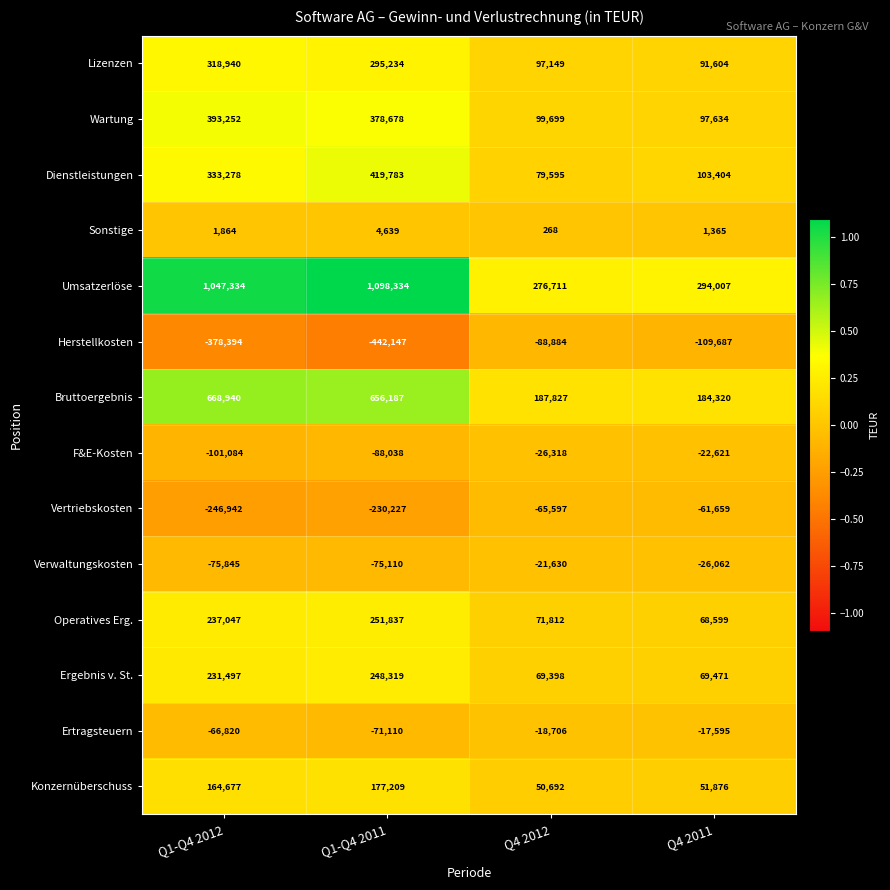

Between Q1-Q4 2011 and Q4 2012, which series saw the biggest shift?

Umsatzerlöse